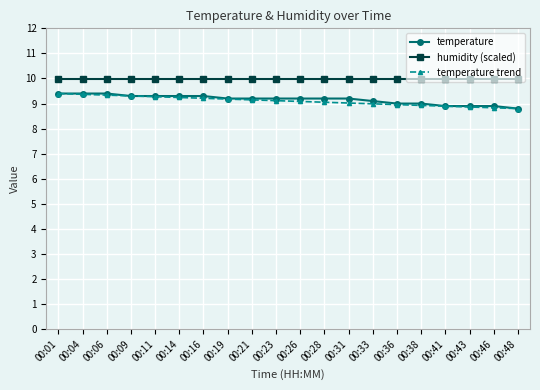

True or false: temperature trend has a value of 14.6 at 00:36.

False